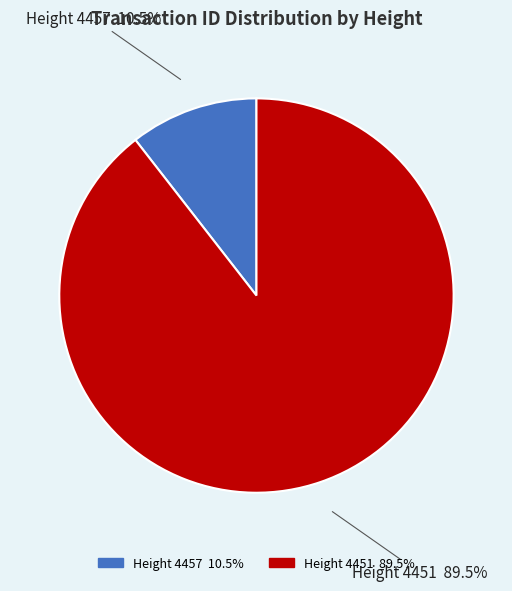

Is there a majority slice in this chart?

Yes